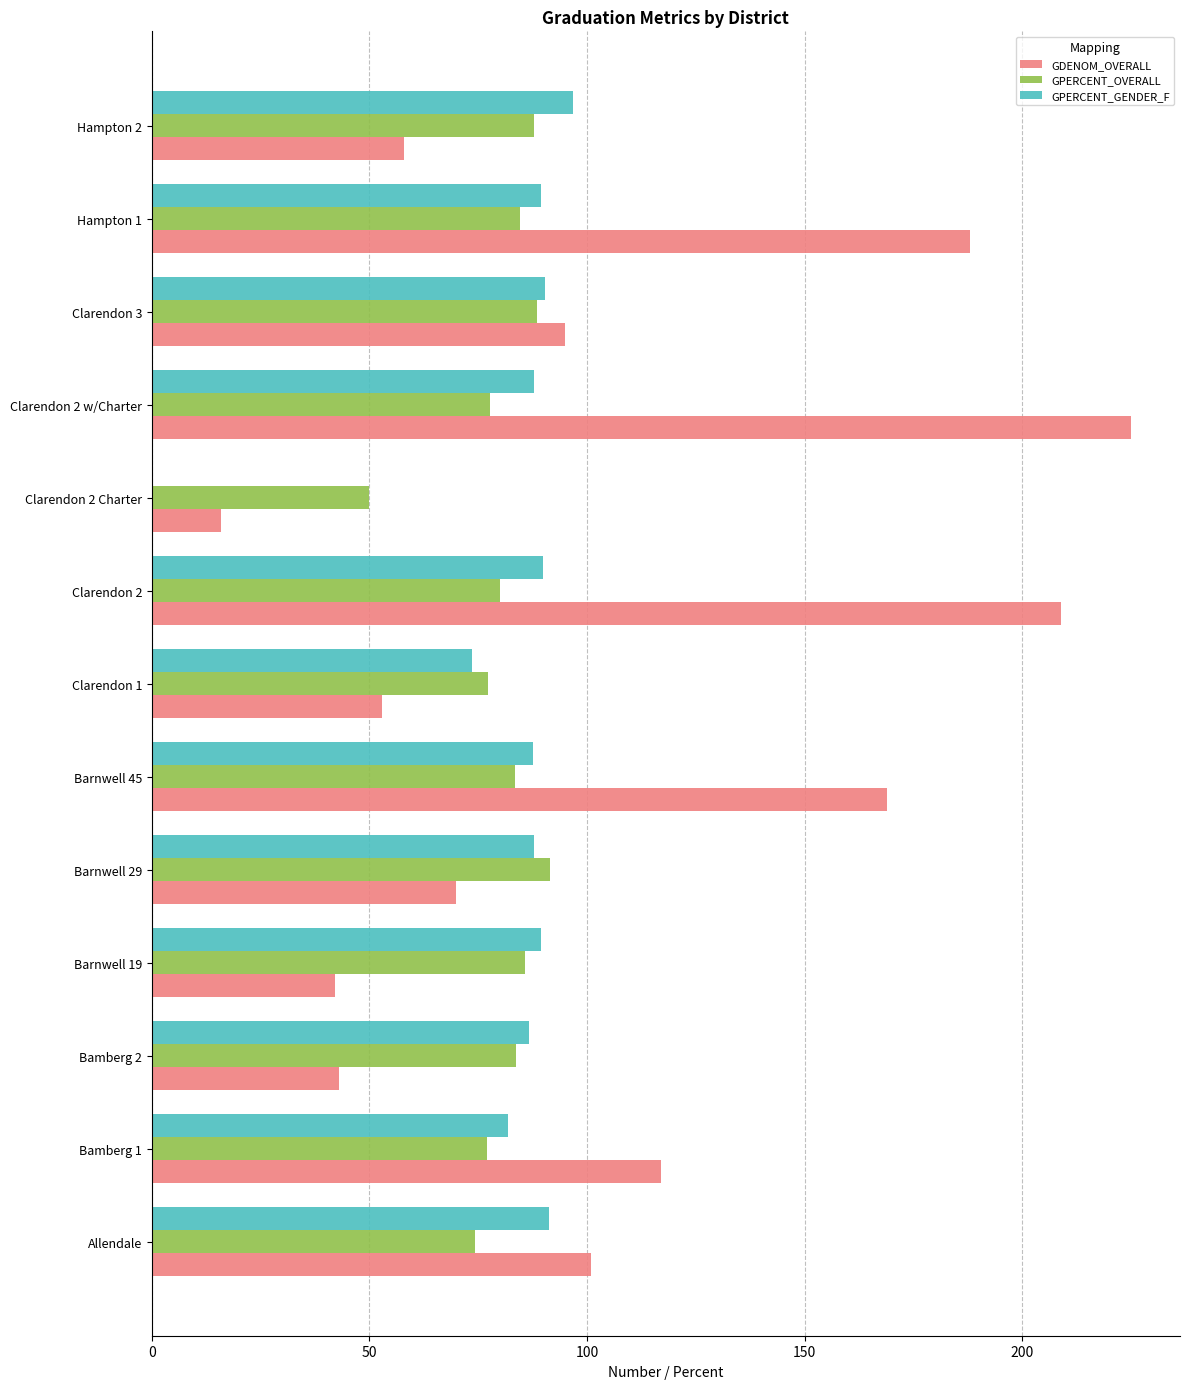

What is the total value across all series at Hampton 1?

362.1